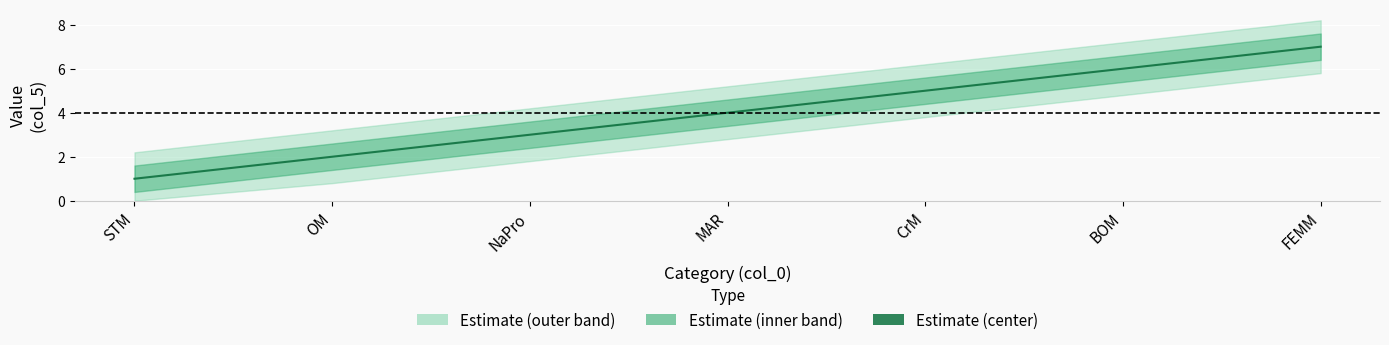

What is the label of the 1st point from the right?

FEMM